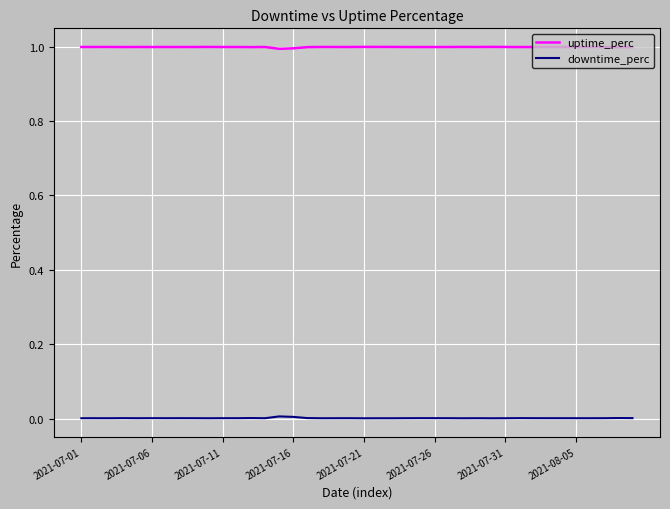

Does the chart display data point markers on the line(s)?

No